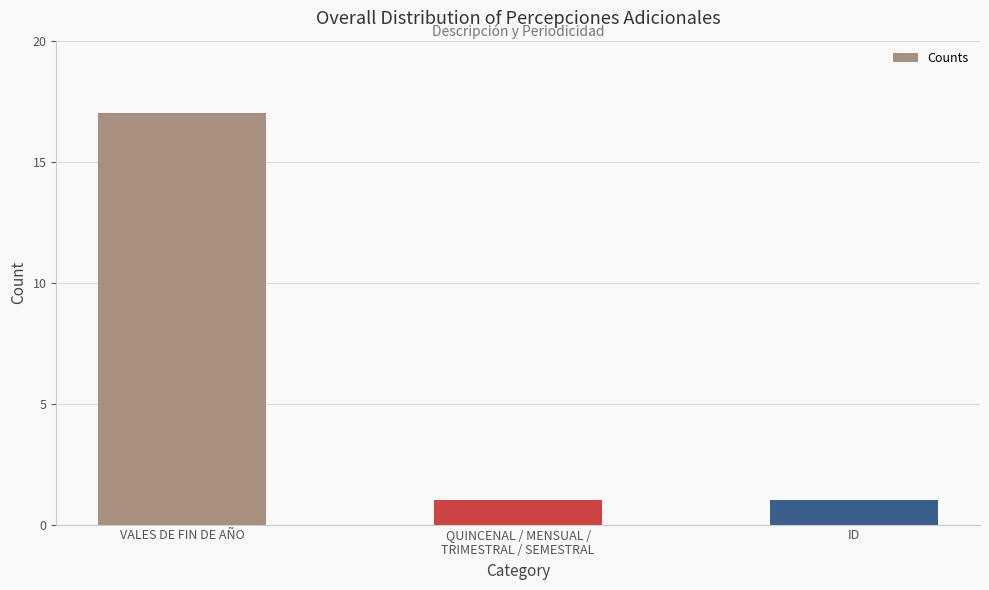

What is the ratio of the value at VALES DE FIN DE AÑO to the value at ID?

17.0